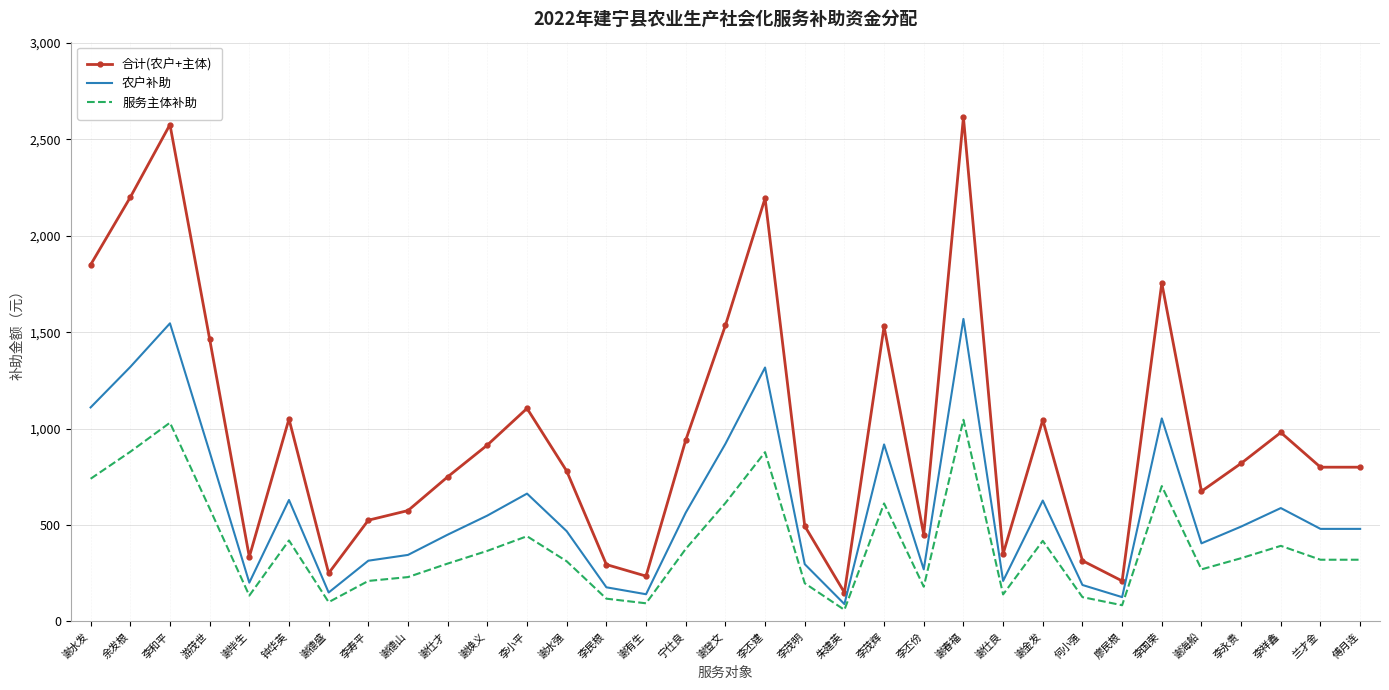

What is the maximum value for 合计(农户+主体)?

2615.0